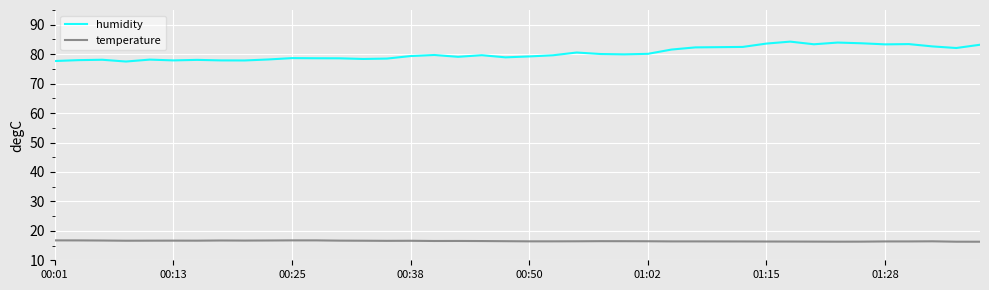

True or false: temperature and humidity cross at least once.

False